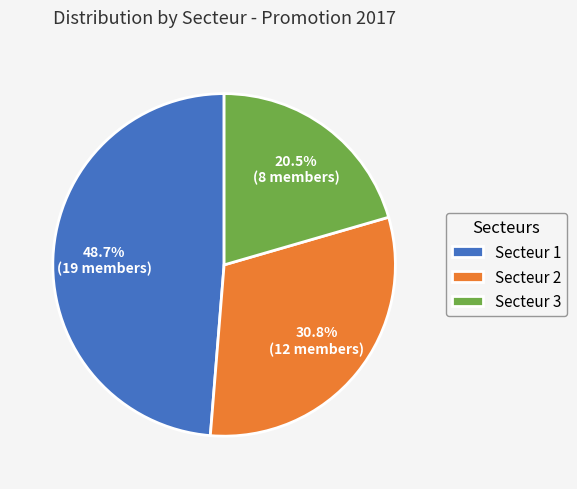

What percentage do Secteur 1 and Secteur 3 together represent?

69.2%